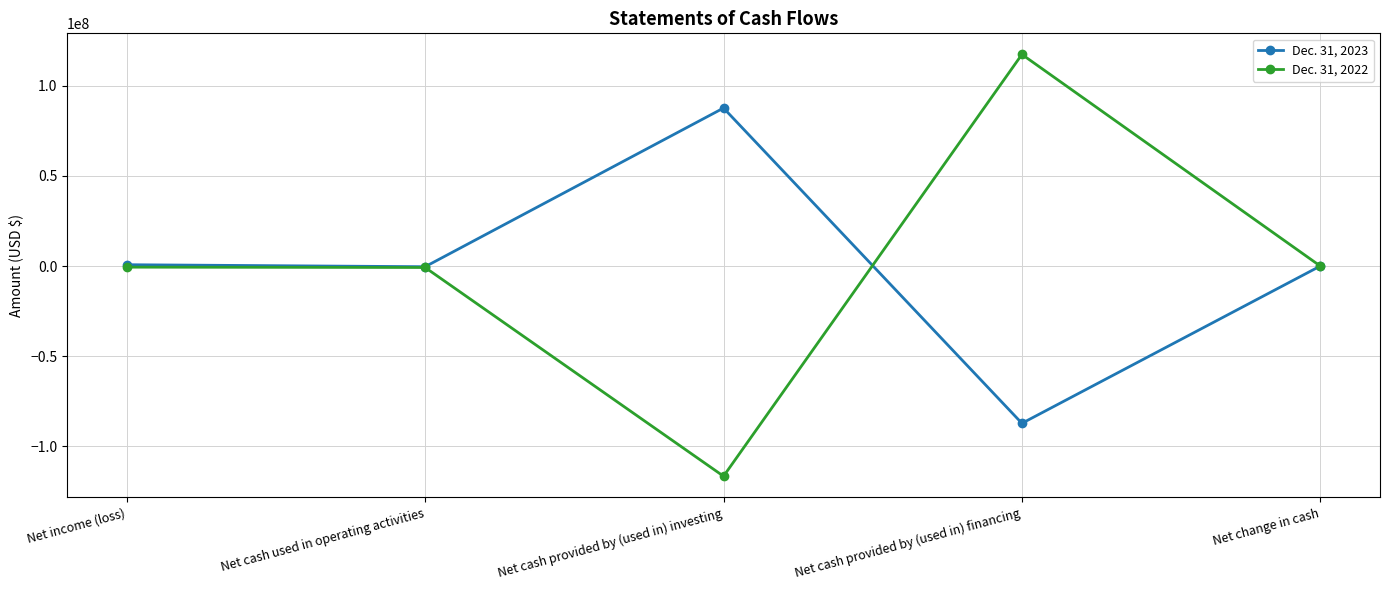

The value of Dec. 31, 2022 at Net income (loss) is -623874. True or false?

True